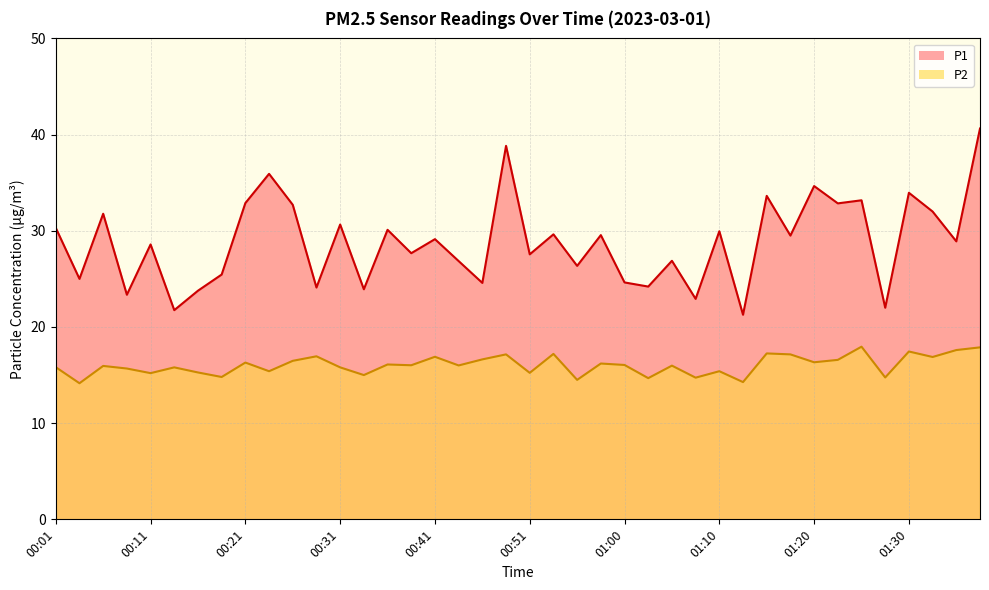

Reading left to right, extract all data points from this chart.

P1: 30.3	25.0	31.8	23.4	28.6	21.8	23.8	25.4	32.9	35.9	32.7	24.1	30.6	23.9	30.1	27.7	29.1	26.9	24.6	38.8	27.6	29.6	26.4	29.6	24.6	24.2	26.9	22.9	29.9	21.3	33.6	29.5	34.6	32.9	33.2	22.0	34.0	32.0	28.9	40.6
P2: 15.8	14.2	15.9	15.7	15.2	15.8	15.3	14.8	16.3	15.4	16.5	16.9	15.8	15.0	16.1	16.0	16.9	16.0	16.6	17.1	15.2	17.2	14.5	16.2	16.1	14.7	16.0	14.7	15.4	14.3	17.2	17.1	16.3	16.6	17.9	14.8	17.4	16.9	17.6	17.9